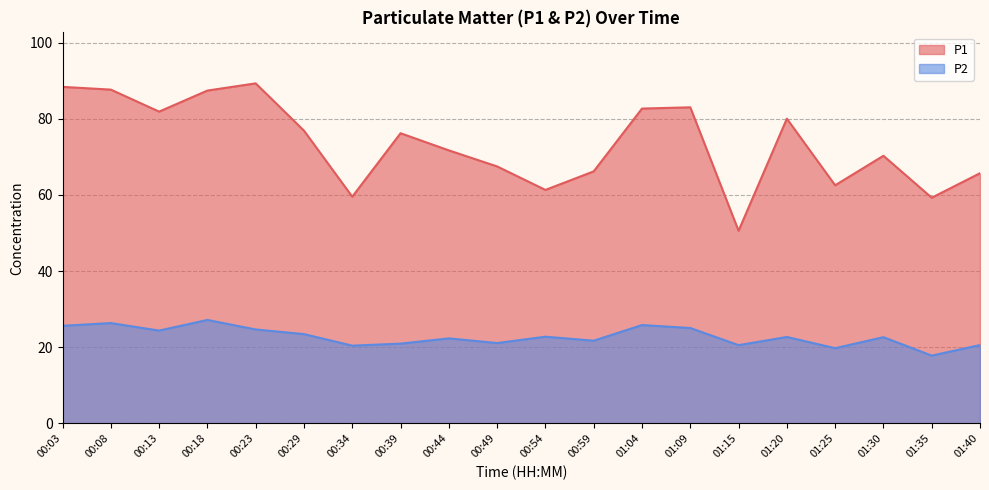

At which category does P2 reach its first local valley?

00:13